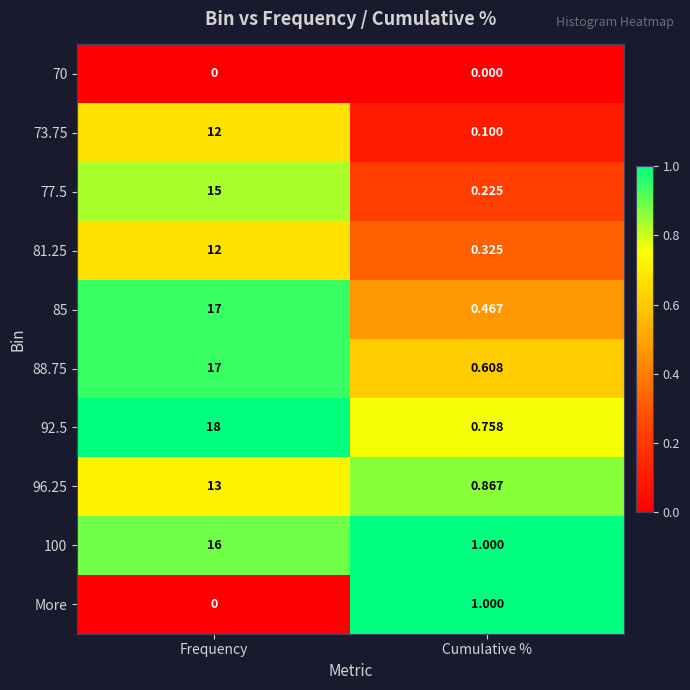

What is the maximum value shown in the chart?

18.0